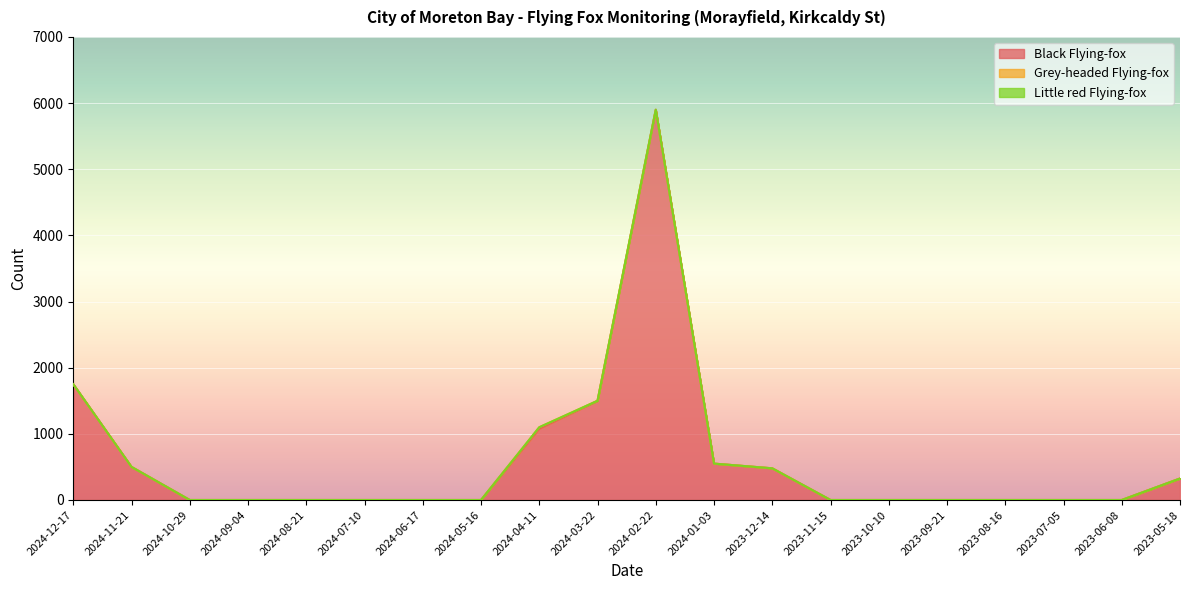

What is the label of the 2nd point from the left?

2024-11-21